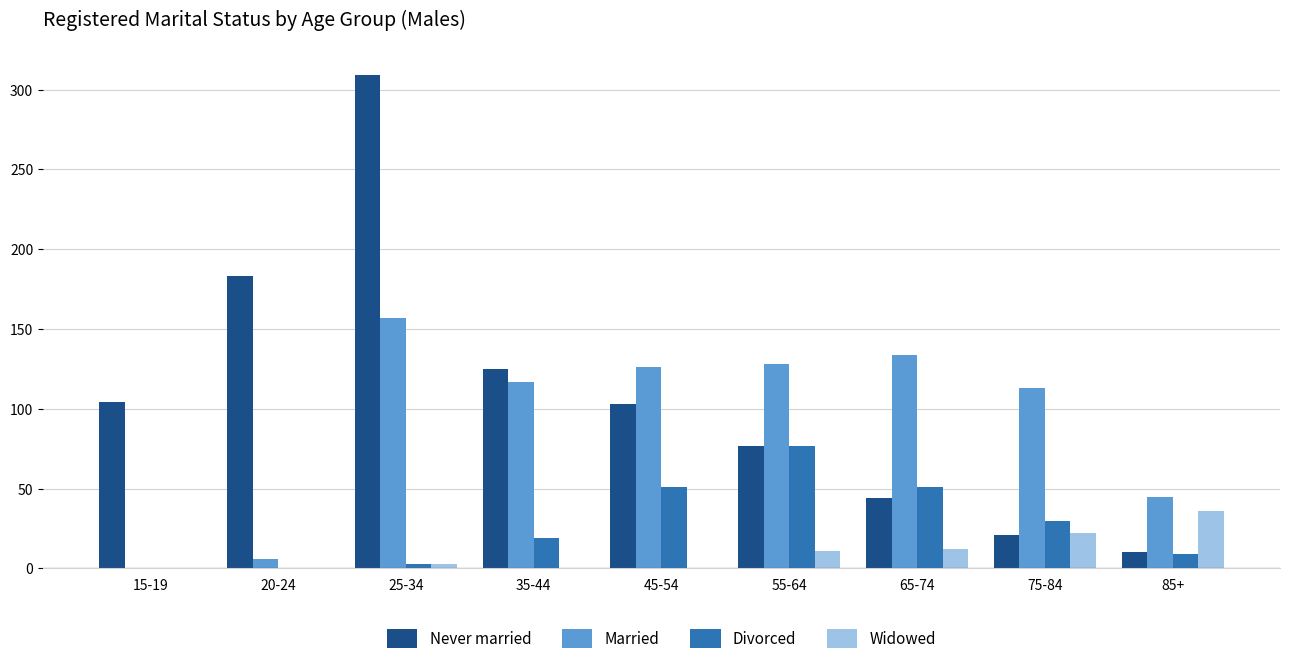

What is the difference between the Married values at 45-54 and 85+?

81